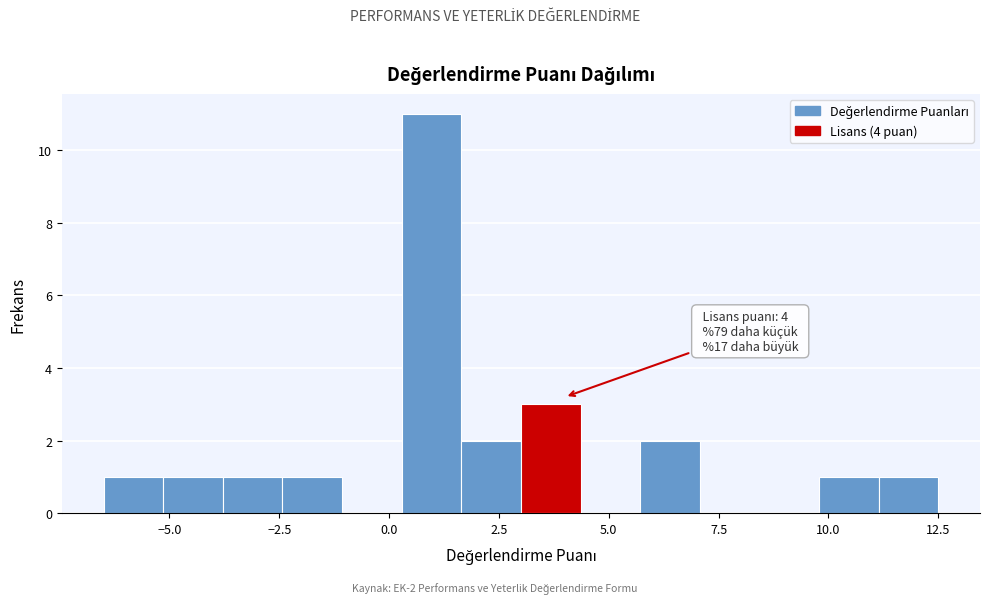

Around what value on the x-axis is the tallest bar? Give the approximate position of its centre, as read against the axis.

1.0